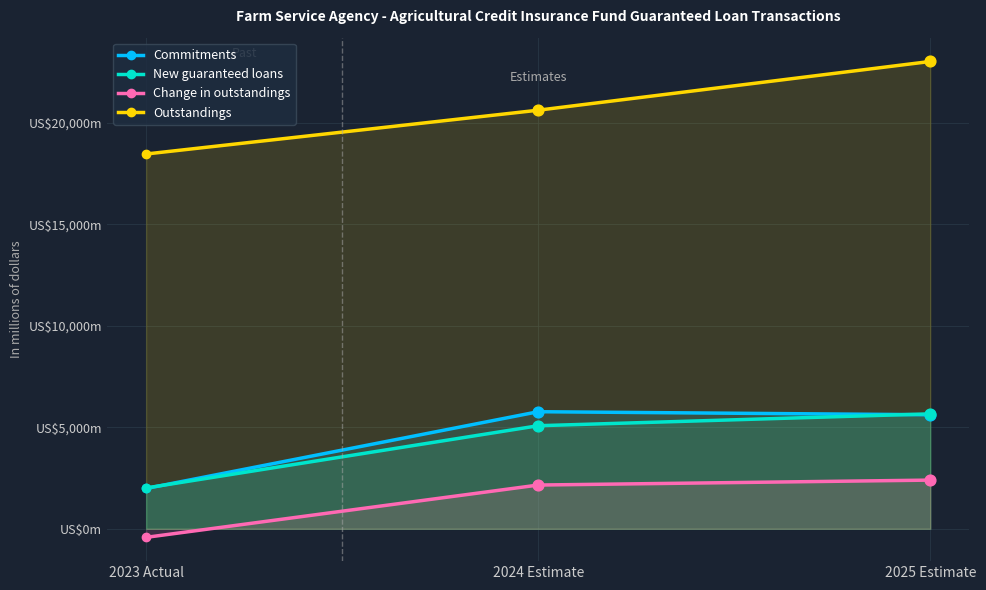

Which series contains the lowest Y value?

Change in outstandings